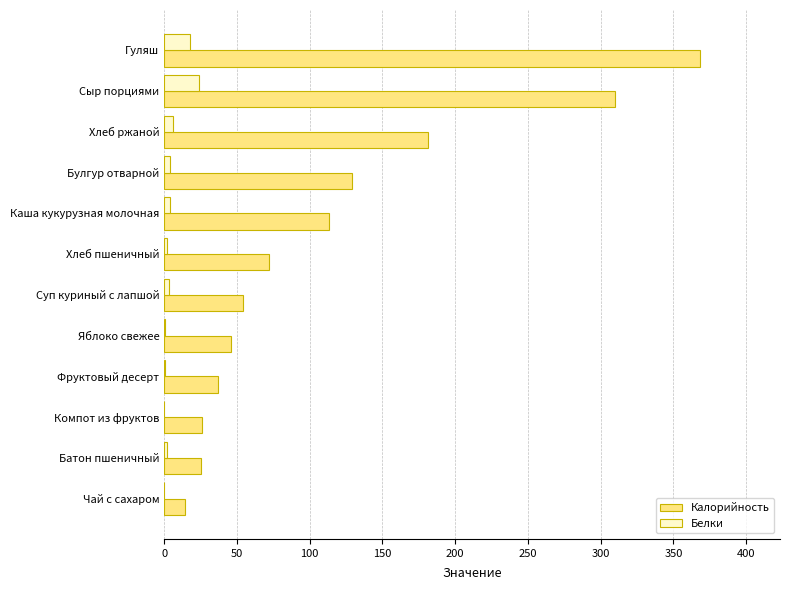

What is the sum of all Белки values?

63.4